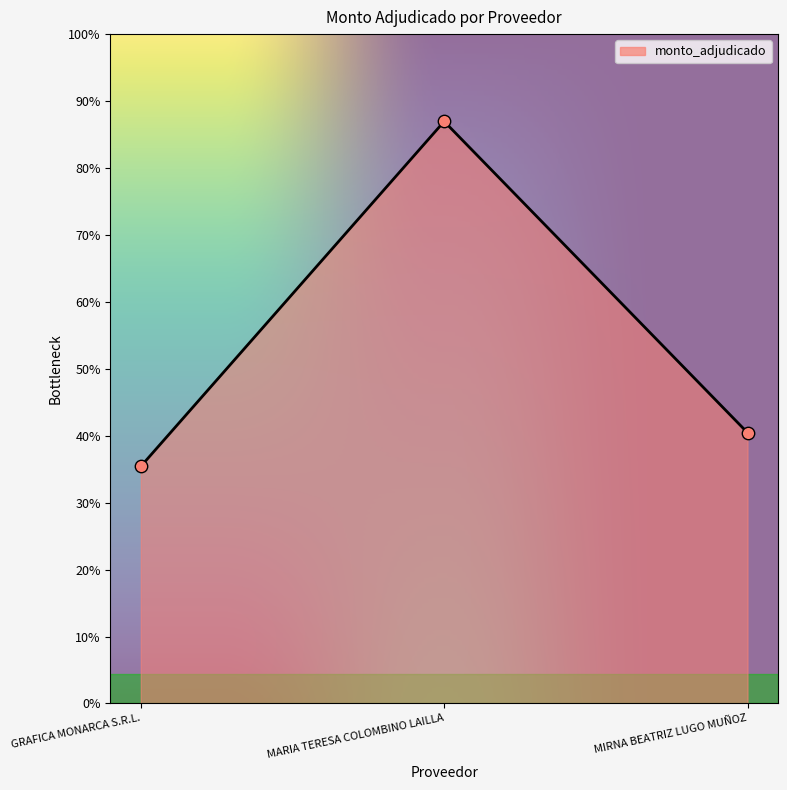

What is the ratio of the value at MARIA TERESA COLOMBINO LAILLA to the value at GRAFICA MONARCA S.R.L.?

2.5